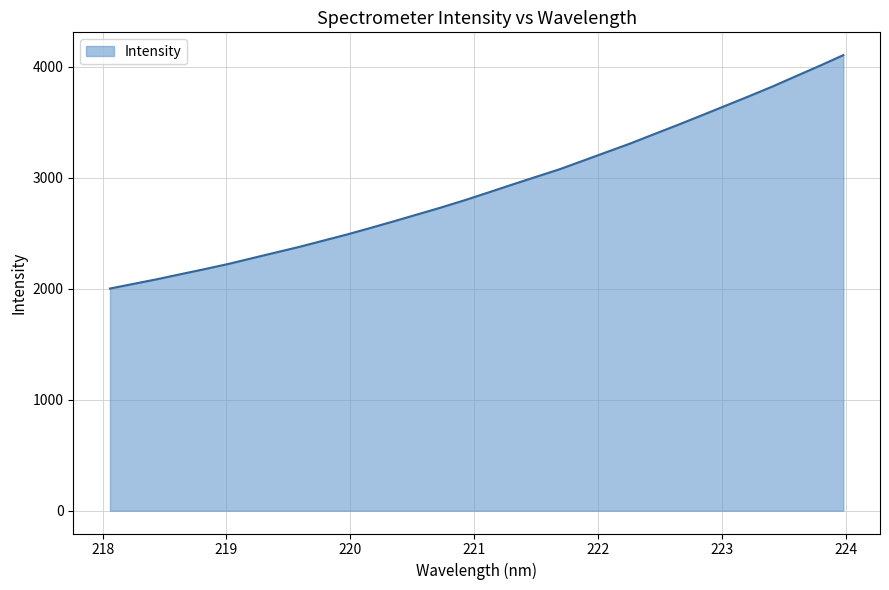

What is the difference between the maximum and minimum values?

2104.1